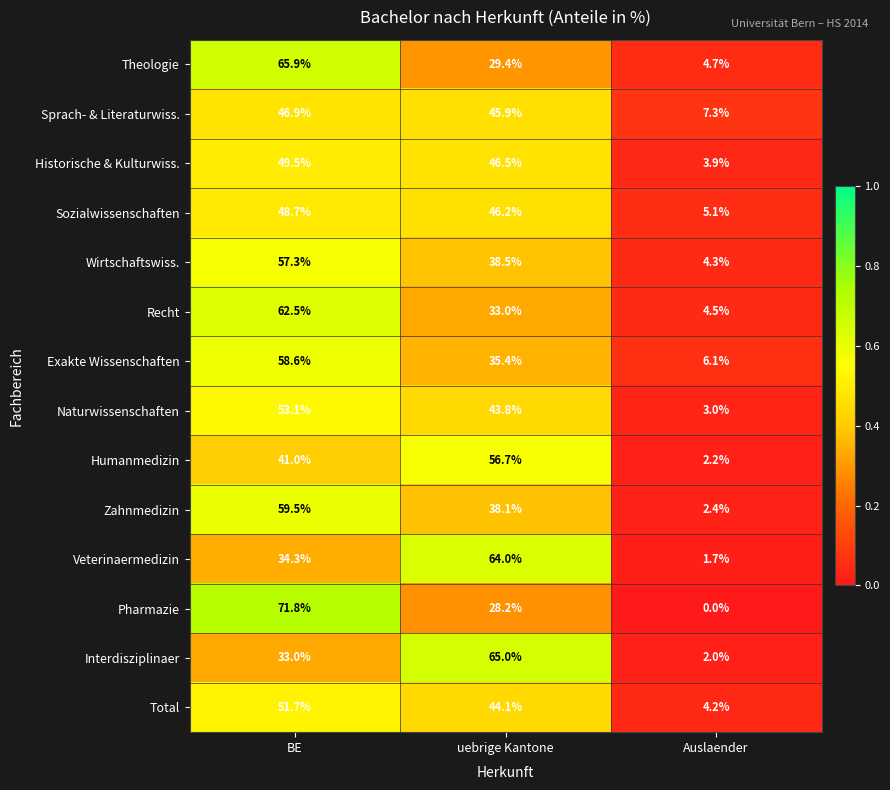

The value of Naturwissenschaften at Auslaender is 3.0. True or false?

True